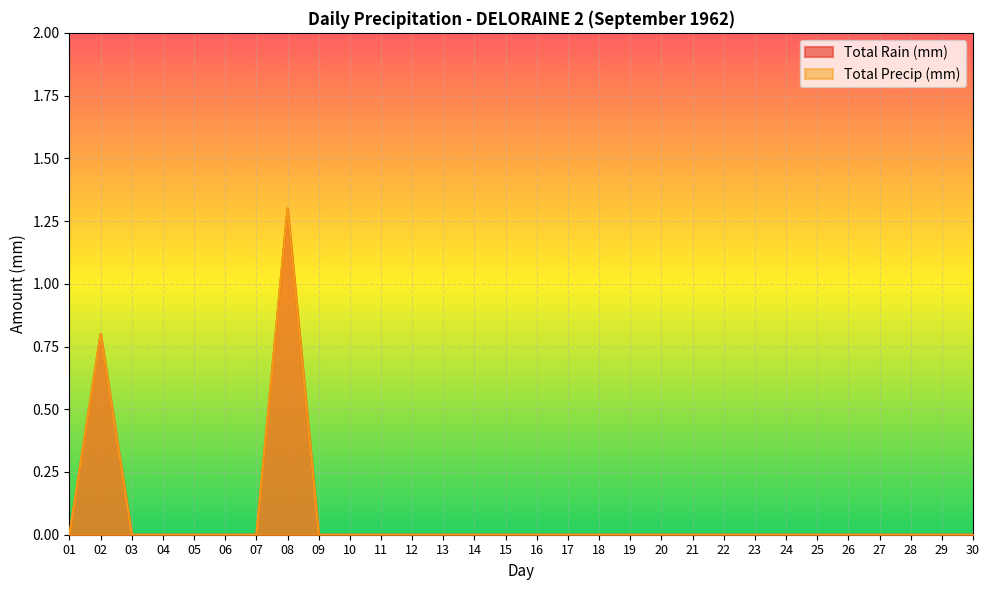

Rank the series at 16 from highest to lowest value.

Total Rain (mm), Total Precip (mm)